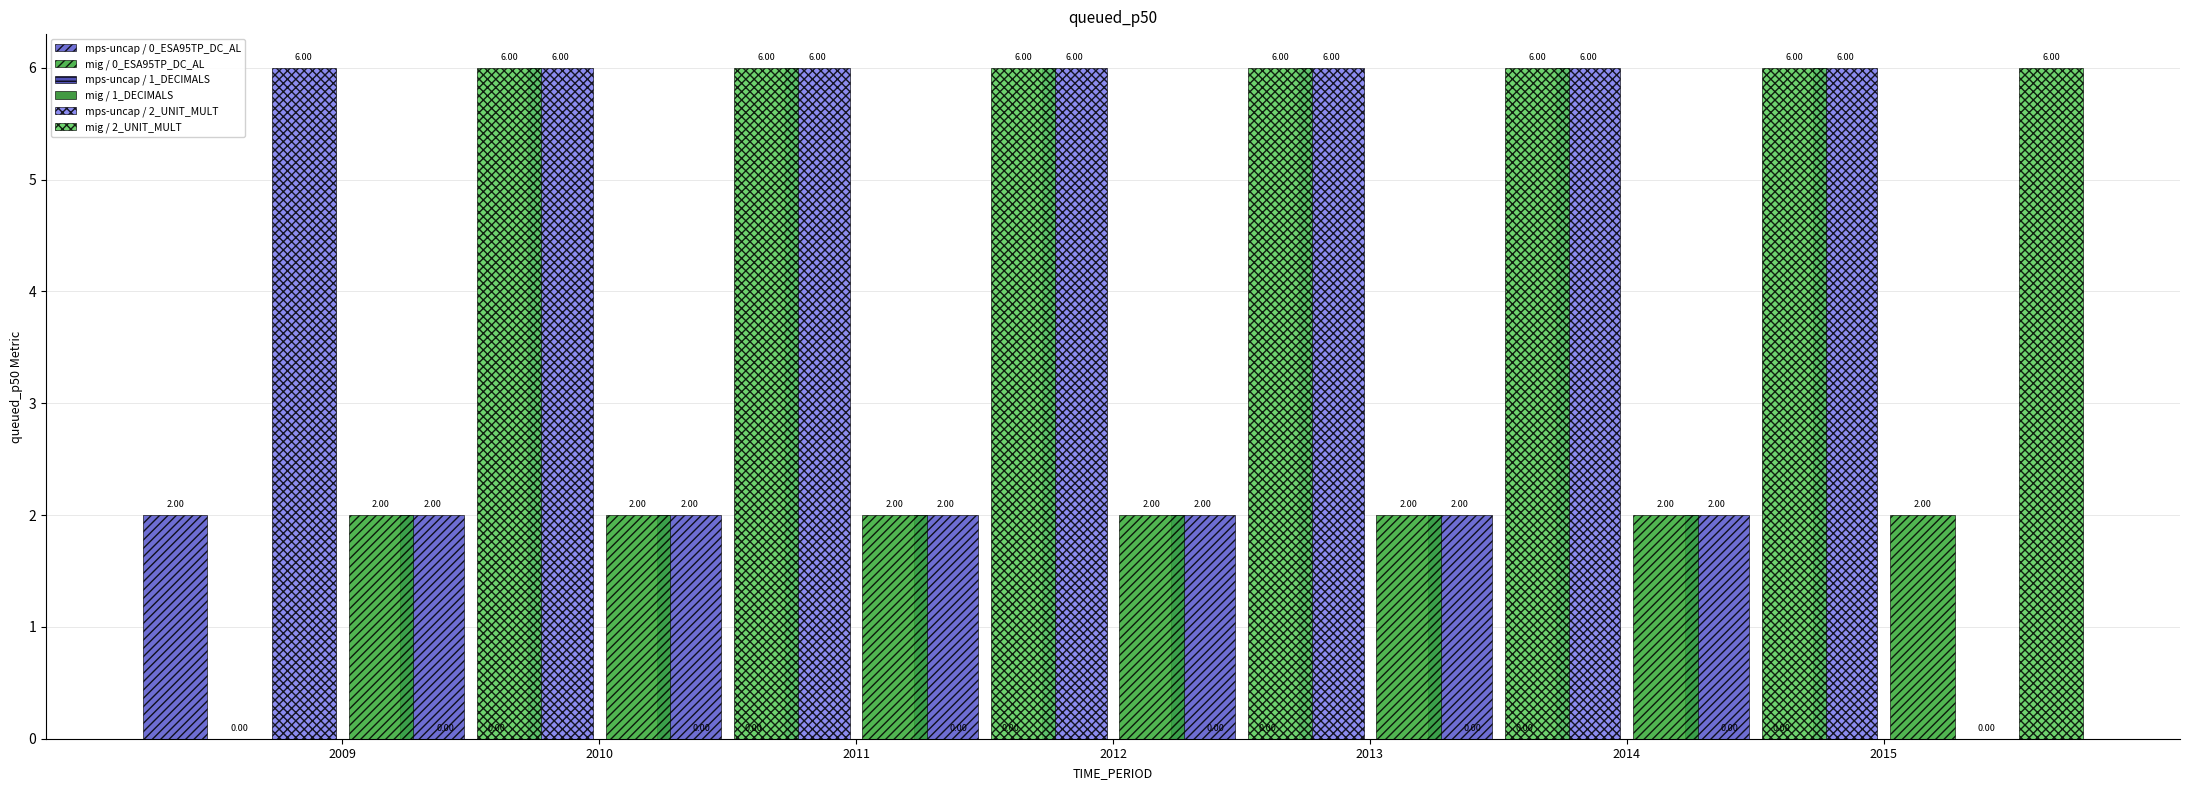

What is the highest value of the mps-uncap / 2_UNIT_MULT series?

6